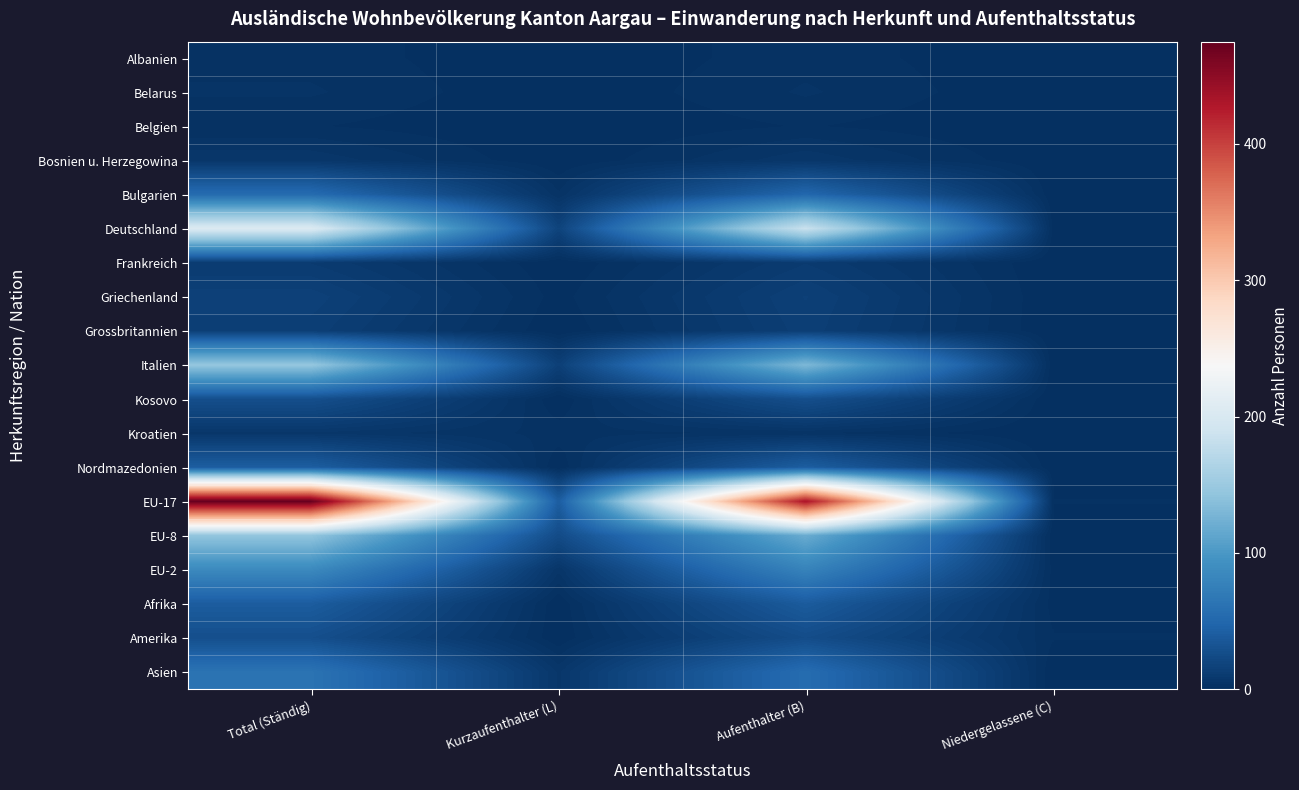

Reading left to right, extract all data points from this chart.

Albanien: Total (Ständig)=3	Kurzaufenthalter (L)=0	Aufenthalter (B)=3	Niedergelassene (C)=0
Belarus: Total (Ständig)=4	Kurzaufenthalter (L)=0	Aufenthalter (B)=4	Niedergelassene (C)=0
Belgien: Total (Ständig)=2	Kurzaufenthalter (L)=0	Aufenthalter (B)=2	Niedergelassene (C)=0
Bosnien u. Herzegowina: Total (Ständig)=7	Kurzaufenthalter (L)=0	Aufenthalter (B)=7	Niedergelassene (C)=0
Bulgarien: Total (Ständig)=54	Kurzaufenthalter (L)=4	Aufenthalter (B)=50	Niedergelassene (C)=0
Deutschland: Total (Ständig)=204	Kurzaufenthalter (L)=18	Aufenthalter (B)=185	Niedergelassene (C)=1
Frankreich: Total (Ständig)=11	Kurzaufenthalter (L)=0	Aufenthalter (B)=11	Niedergelassene (C)=0
Griechenland: Total (Ständig)=16	Kurzaufenthalter (L)=1	Aufenthalter (B)=15	Niedergelassene (C)=0
Grossbritannien: Total (Ständig)=14	Kurzaufenthalter (L)=0	Aufenthalter (B)=14	Niedergelassene (C)=0
Italien: Total (Ständig)=146	Kurzaufenthalter (L)=15	Aufenthalter (B)=131	Niedergelassene (C)=0
Kosovo: Total (Ständig)=28	Kurzaufenthalter (L)=0	Aufenthalter (B)=28	Niedergelassene (C)=0
Kroatien: Total (Ständig)=7	Kurzaufenthalter (L)=3	Aufenthalter (B)=4	Niedergelassene (C)=0
Nordmazedonien: Total (Ständig)=41	Kurzaufenthalter (L)=0	Aufenthalter (B)=41	Niedergelassene (C)=0
EU-17: Total (Ständig)=475	Kurzaufenthalter (L)=41	Aufenthalter (B)=432	Niedergelassene (C)=2
EU-8: Total (Ständig)=144	Kurzaufenthalter (L)=25	Aufenthalter (B)=119	Niedergelassene (C)=0
EU-2: Total (Ständig)=86	Kurzaufenthalter (L)=6	Aufenthalter (B)=79	Niedergelassene (C)=1
Afrika: Total (Ständig)=40	Kurzaufenthalter (L)=0	Aufenthalter (B)=39	Niedergelassene (C)=1
Amerika: Total (Ständig)=28	Kurzaufenthalter (L)=0	Aufenthalter (B)=26	Niedergelassene (C)=2
Asien: Total (Ständig)=62	Kurzaufenthalter (L)=7	Aufenthalter (B)=55	Niedergelassene (C)=0